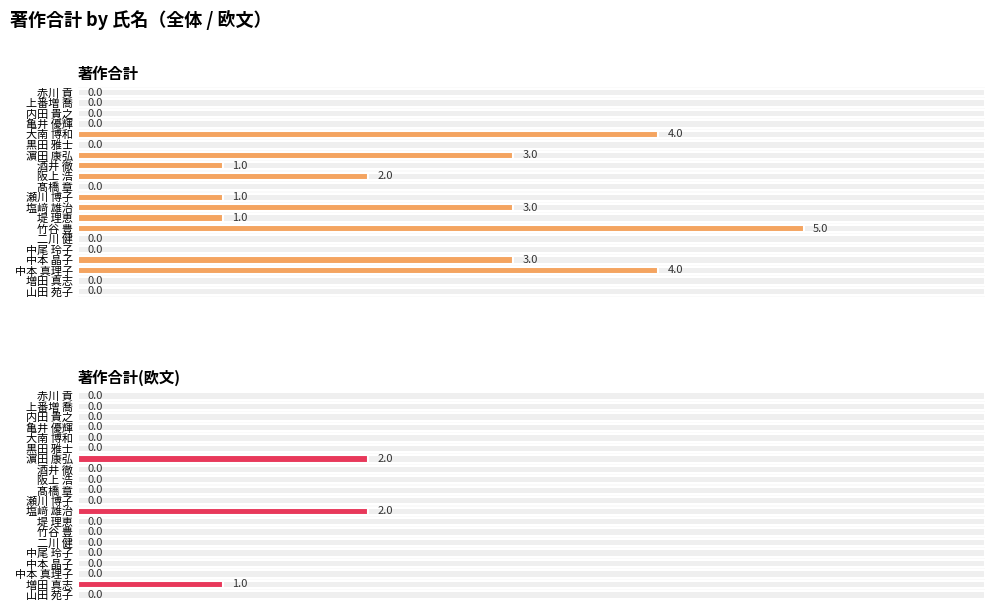

How many 著作合計(欧文) values are between 0 and 1?

18